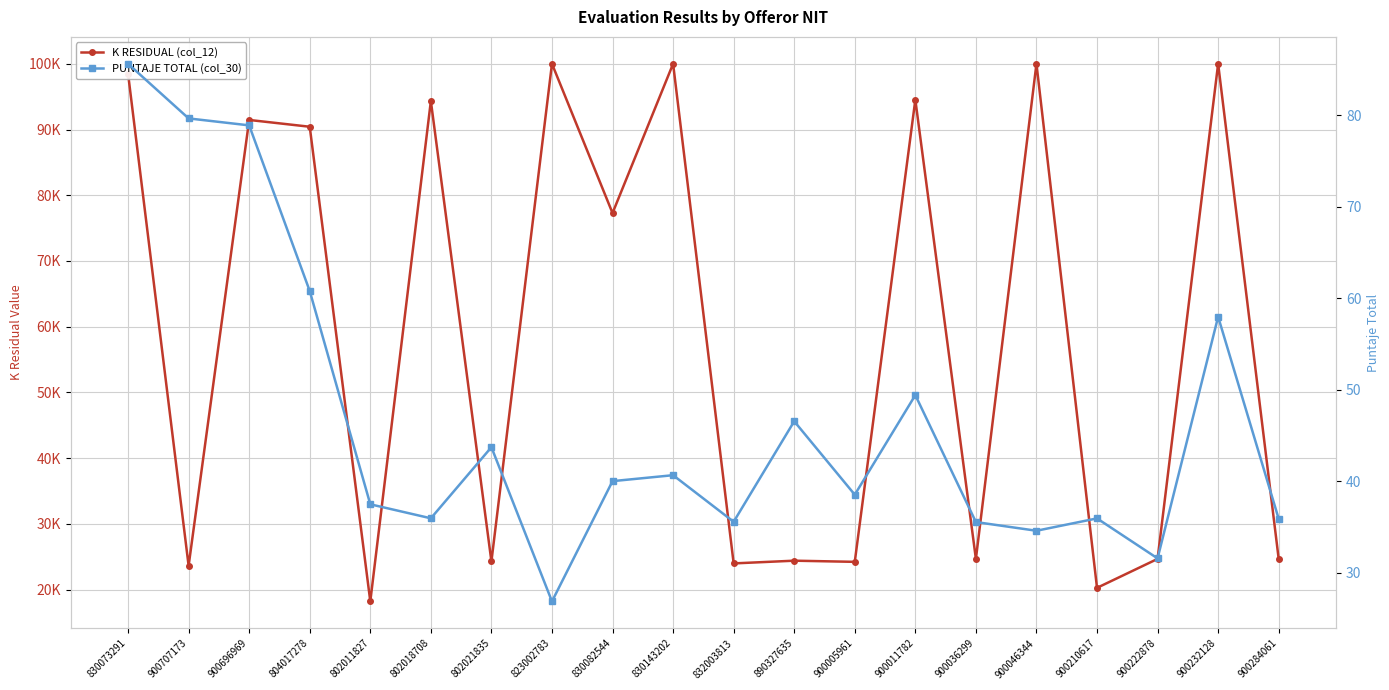

True or false: PUNTAJE TOTAL (col_30) has more than 1 points higher than both neighbors.

True